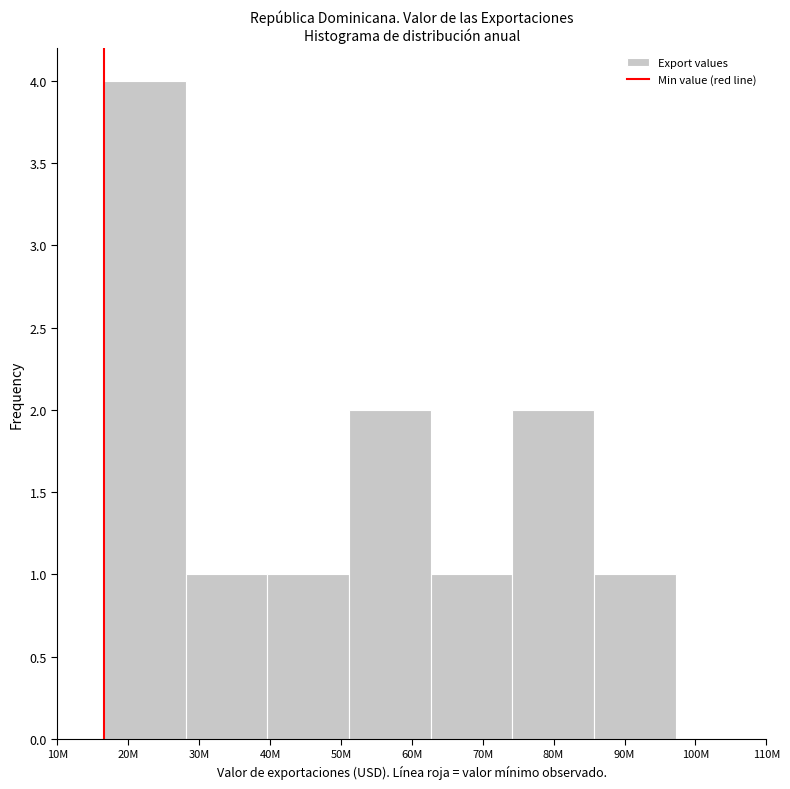

Reading left to right, transcribe all the data shown in this chart.

20M=4	30M=1	50M=1	60M=2	70M=1	80M=2	90M=1